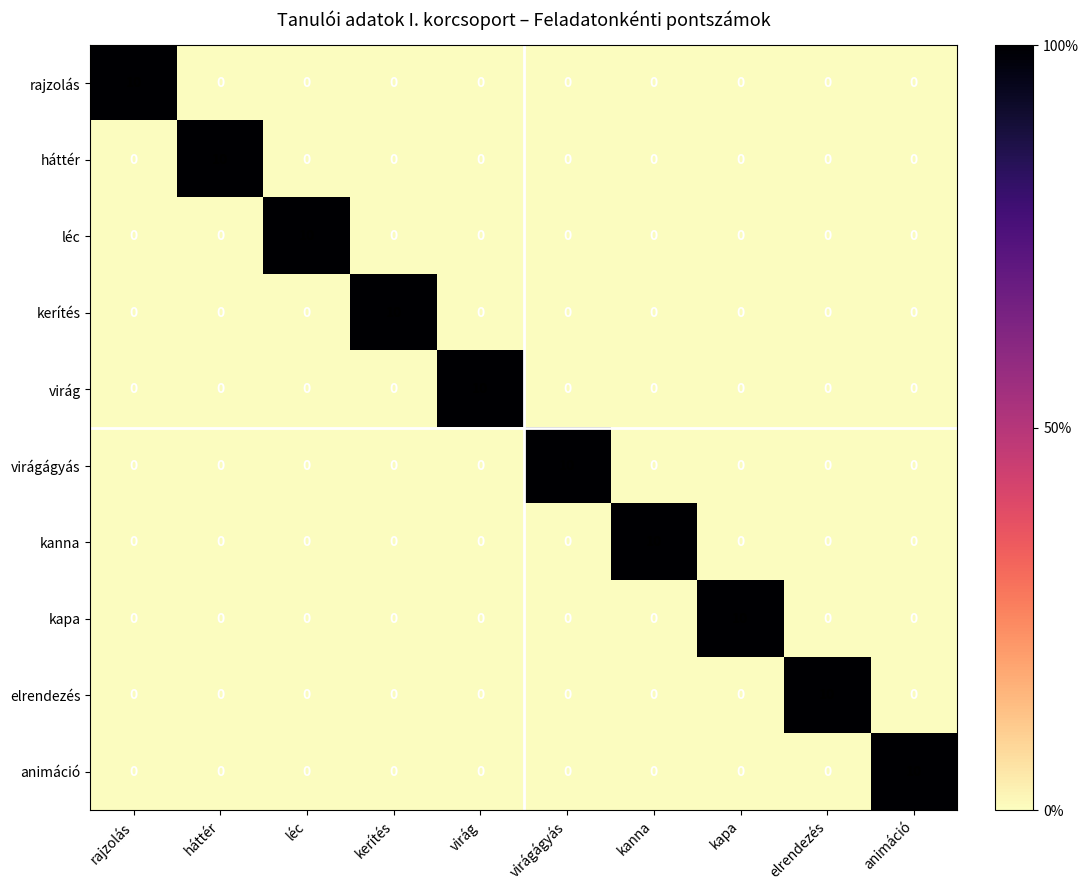

True or false: elrendezés has a value of 6 at virágágyás.

False